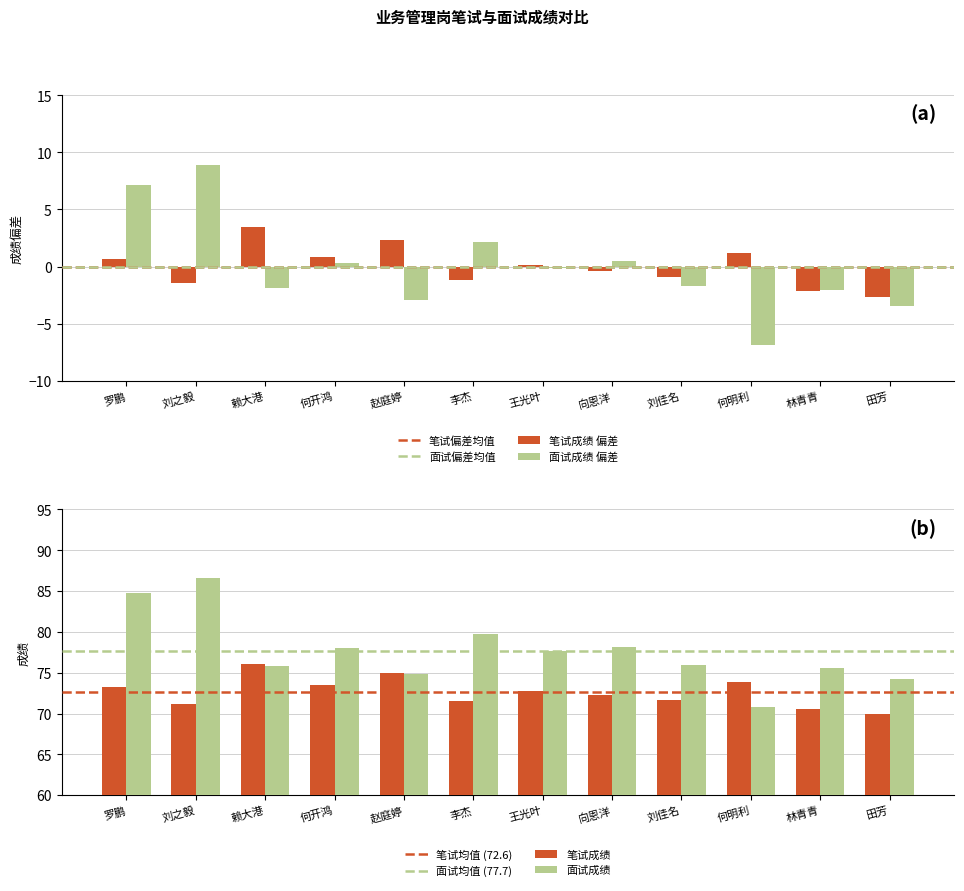

Is the value of 笔试成绩 at 田芳 greater than the value of 面试成绩 at 何开鸿?

No